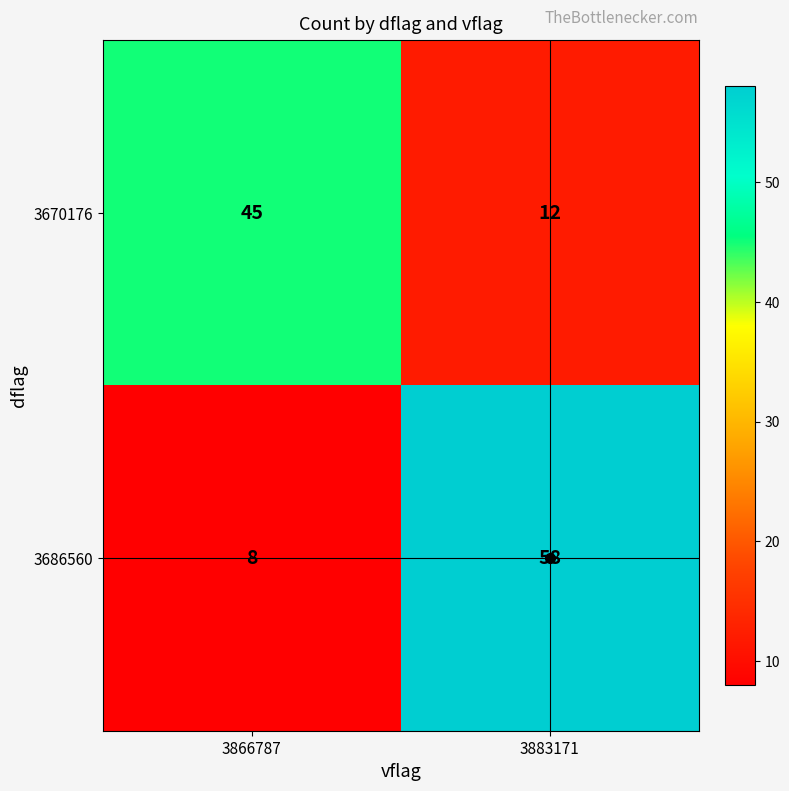

Which category has the lowest value in the 3686560 series?

3866787